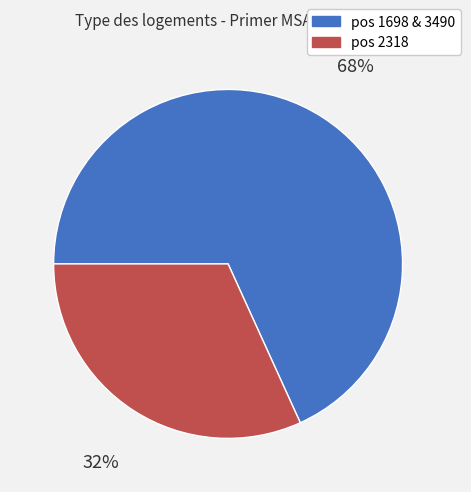

Is there any slice that represents more than half of the pie?

Yes